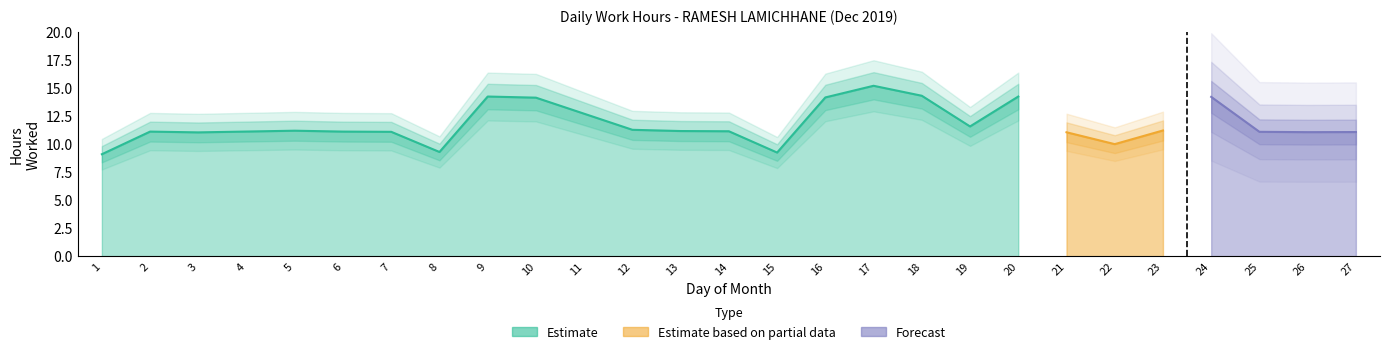

Does the chart display data point markers on the line(s)?

No